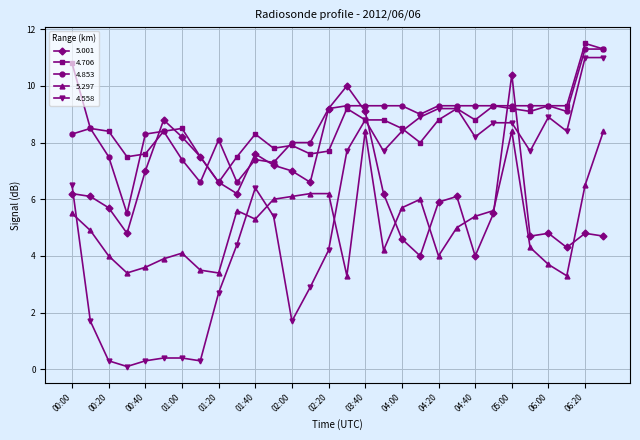

True or false: 5.297 and 4.853 cross at least once.

False